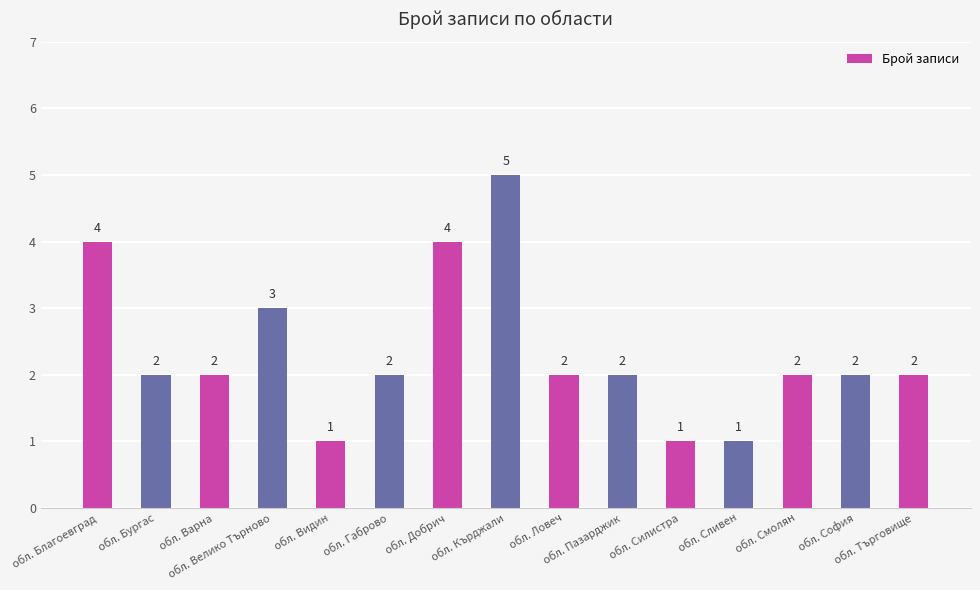

The chart shows a value of 1 at обл. Бургас. True or false?

False